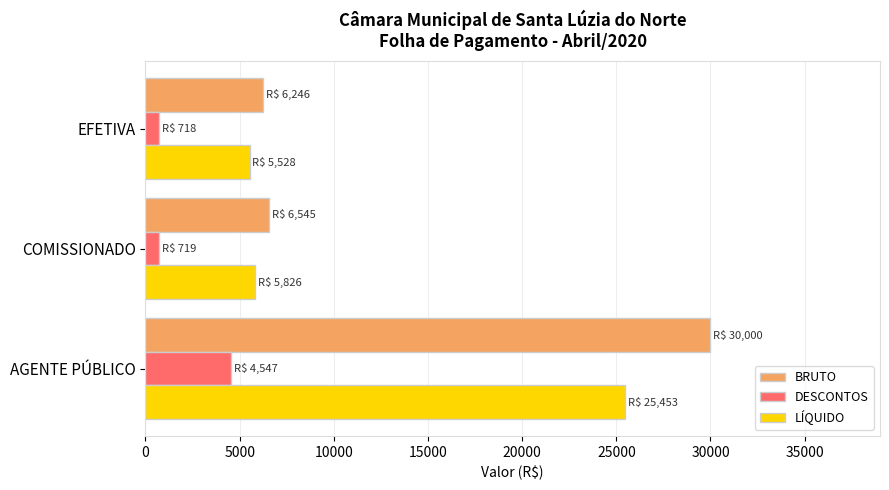

Count the number of data series in this chart.

3